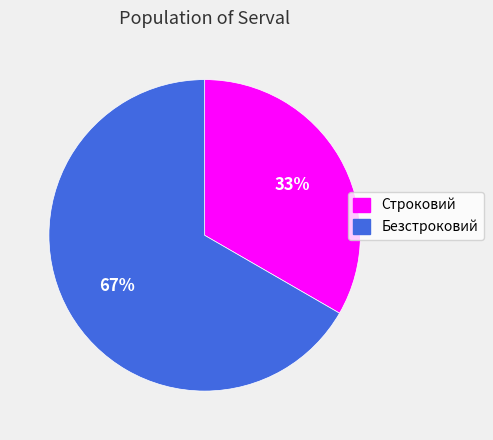

Rank the categories by value from highest to lowest.

Безстроковий, Строковий